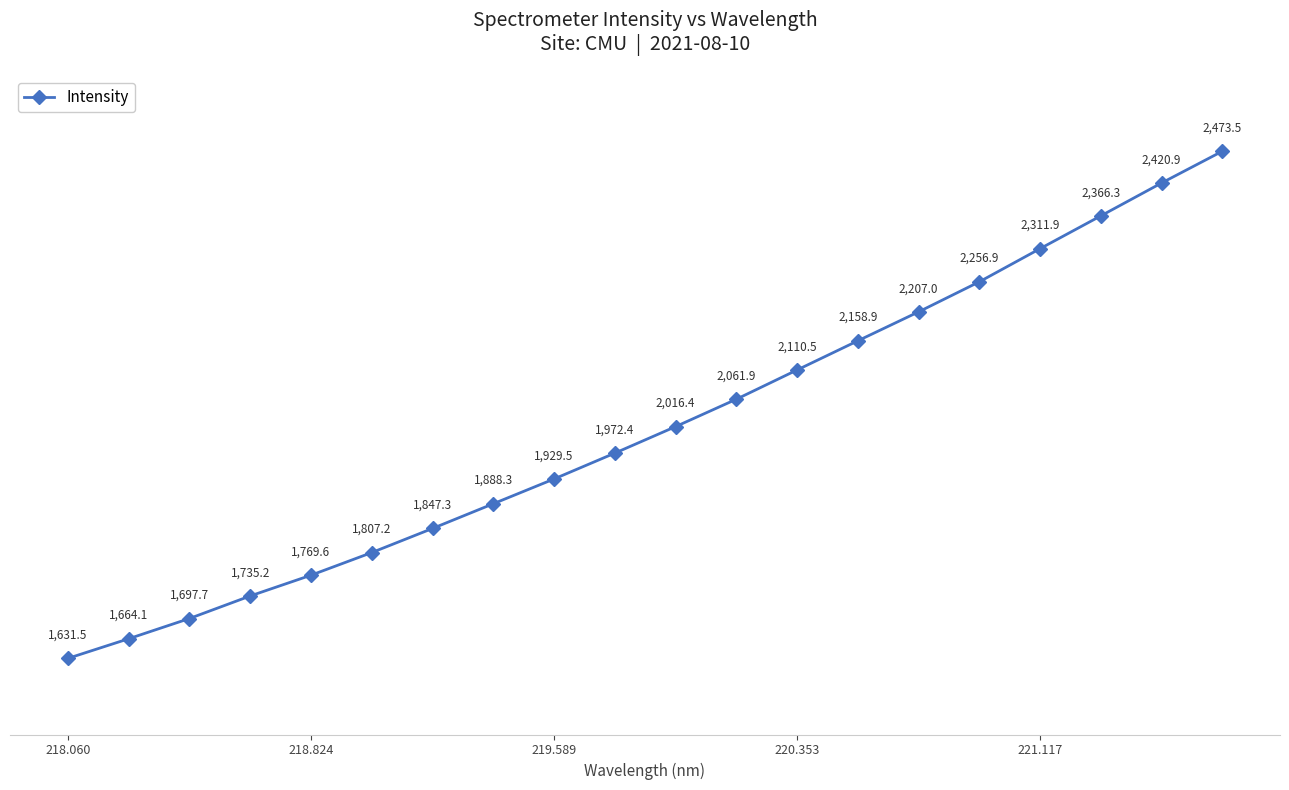

What is the average value?

2016.3